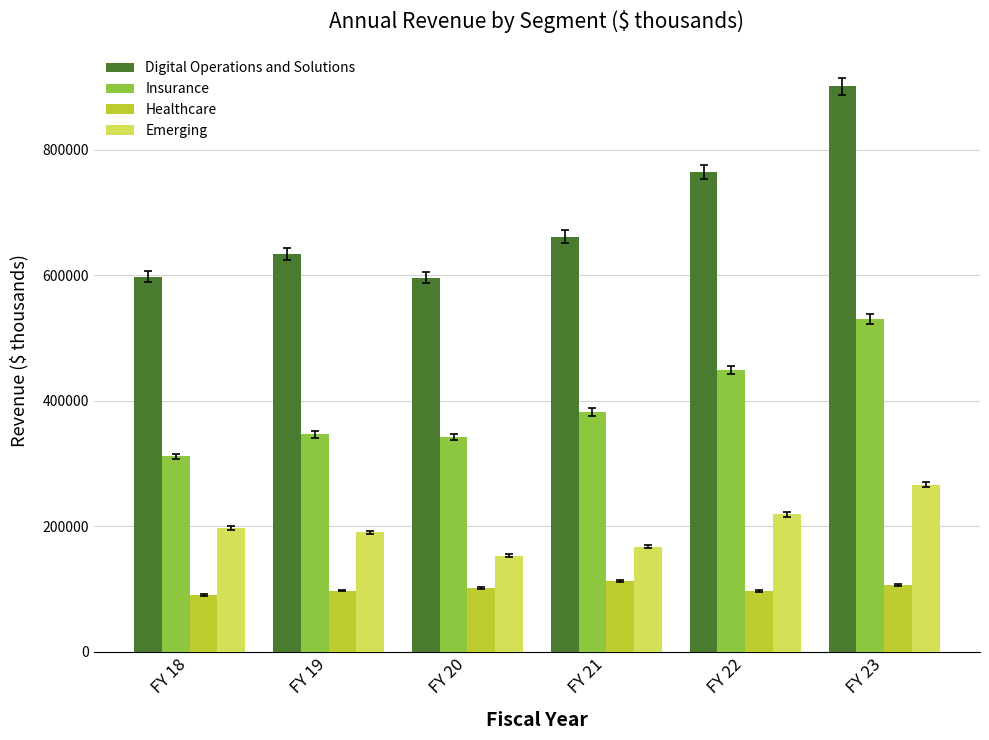

What is the difference between the maximum and minimum values in the Insurance series?

218702.9